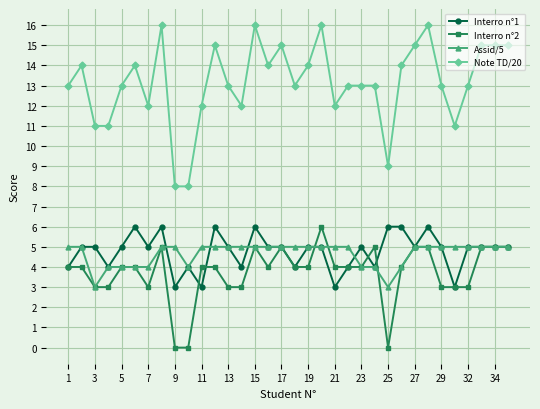

What is the difference between the maximum and minimum values in the Note TD/20 series?

8